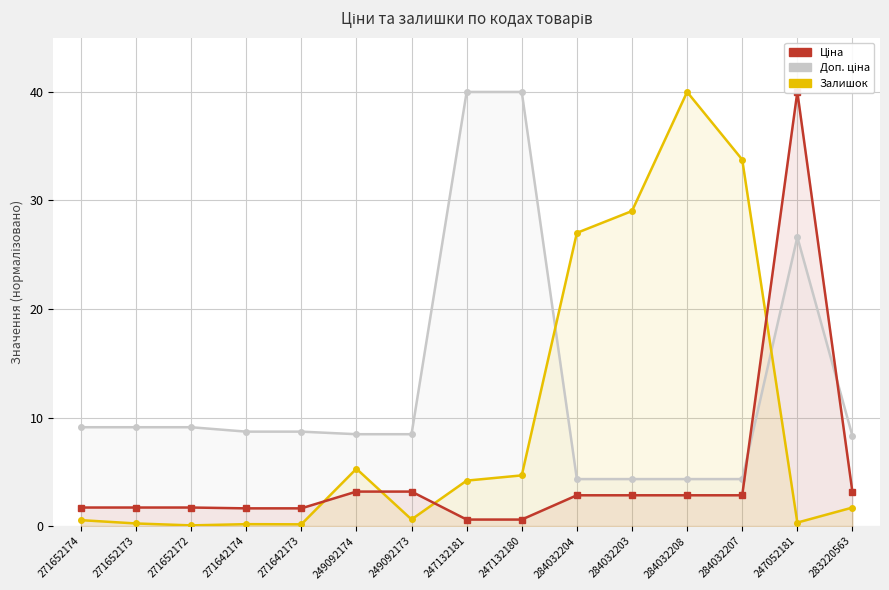

Rank the series by their average value, from lowest to highest.

Ціна, Залишок, Доп. ціна